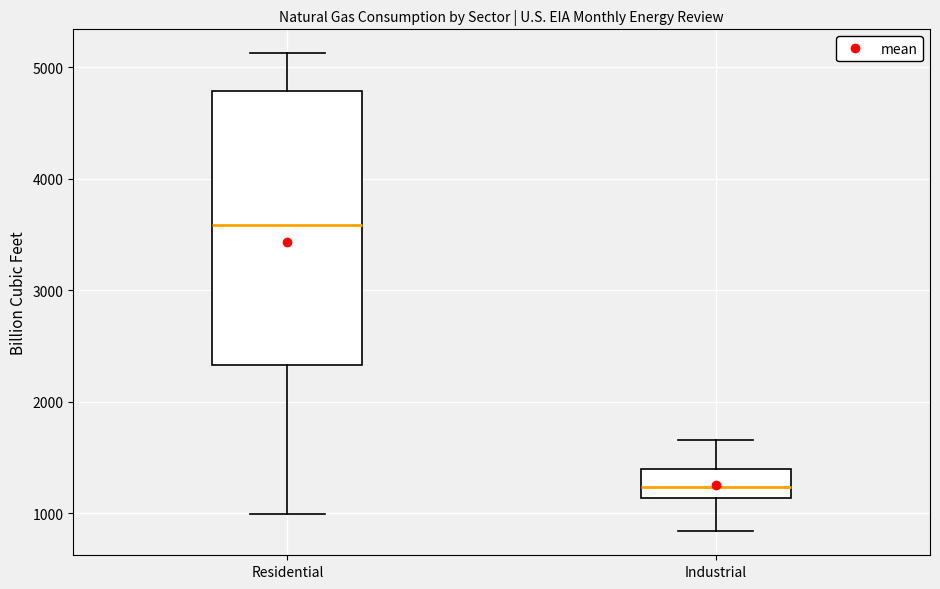

Reading left to right, transcribe this box plot: for each box, give where its median line is, the range the box spans, and where its two whiskers end, as read against the y-axis. The values are not printed on the chart, so give them approximately, as read against the axis.

Residential: median 3600, box 2300 to 4800, whiskers 1000 to 5100
Industrial: median 1200, box 1100 to 1400, whiskers 800 to 1700